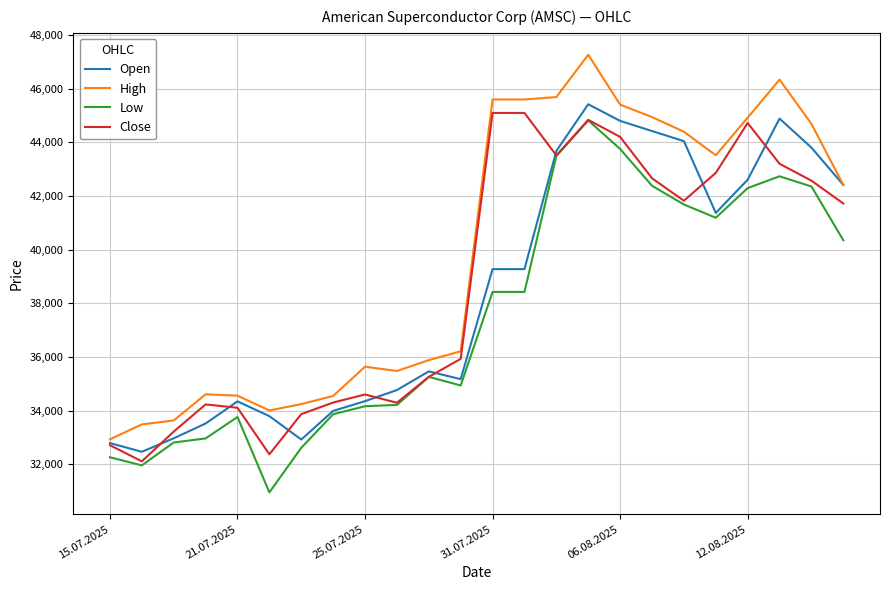

What is the lowest value of the Close series?

32114